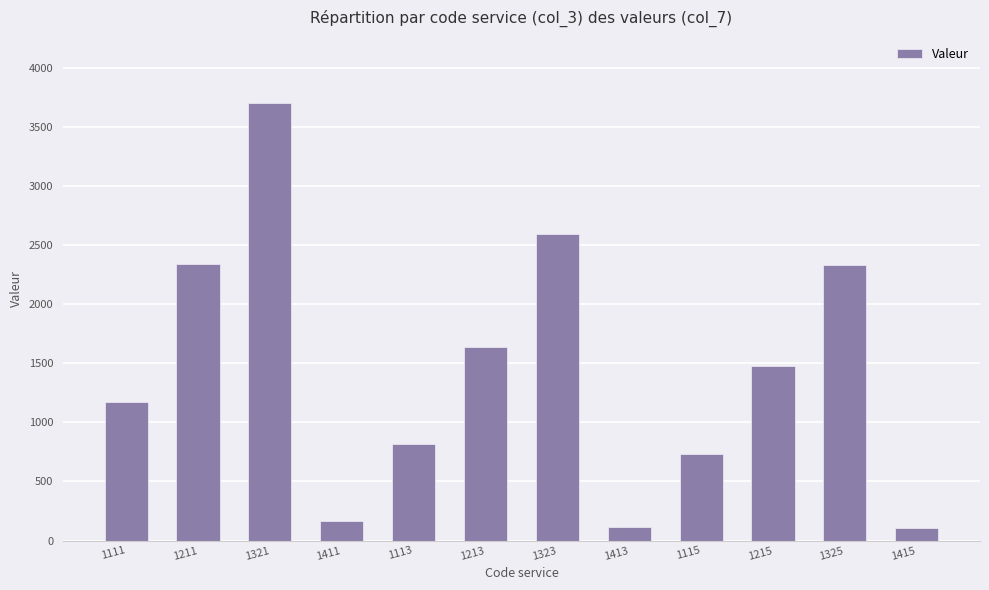

The chart shows a value of 165 at 1411. True or false?

True